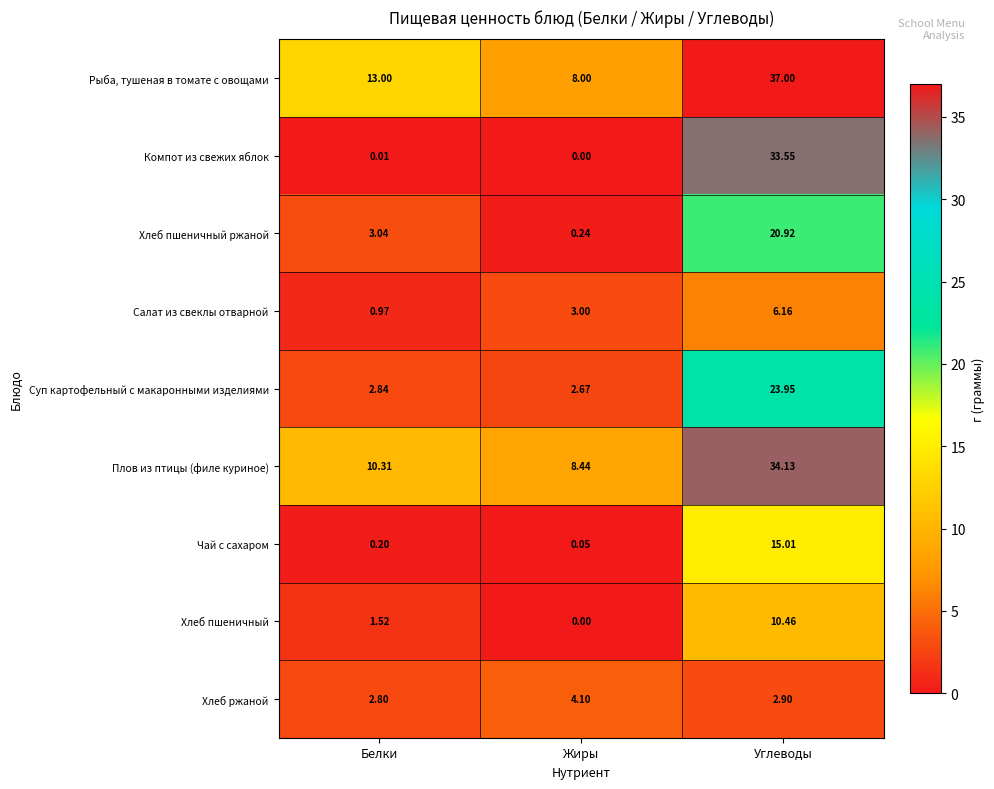

Which series changed the most between Белки and Углеводы?

Компот из свежих яблок